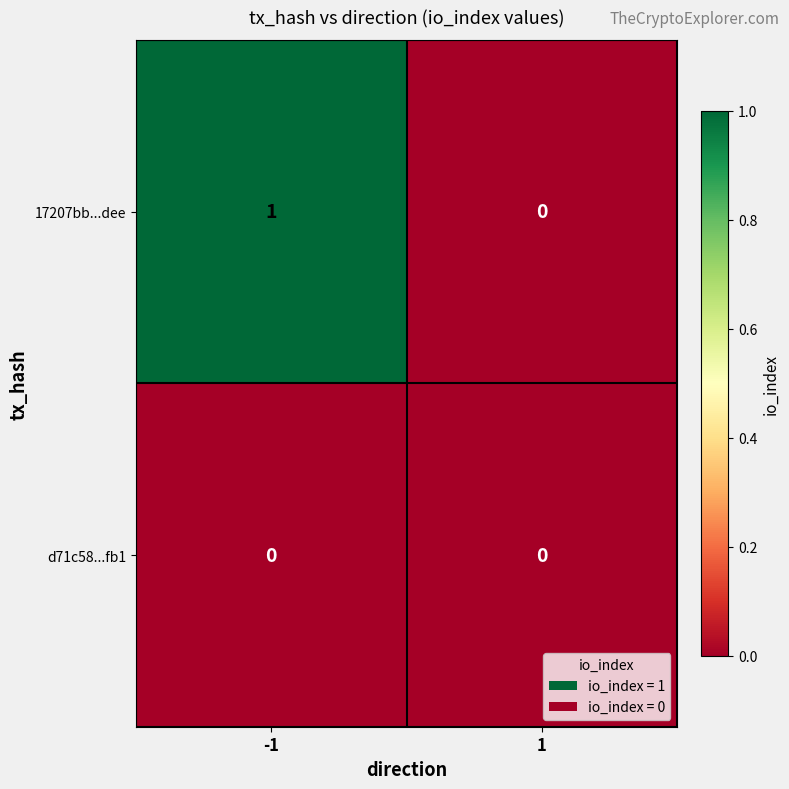

Which series has the largest total across all categories?

17207bb...dee